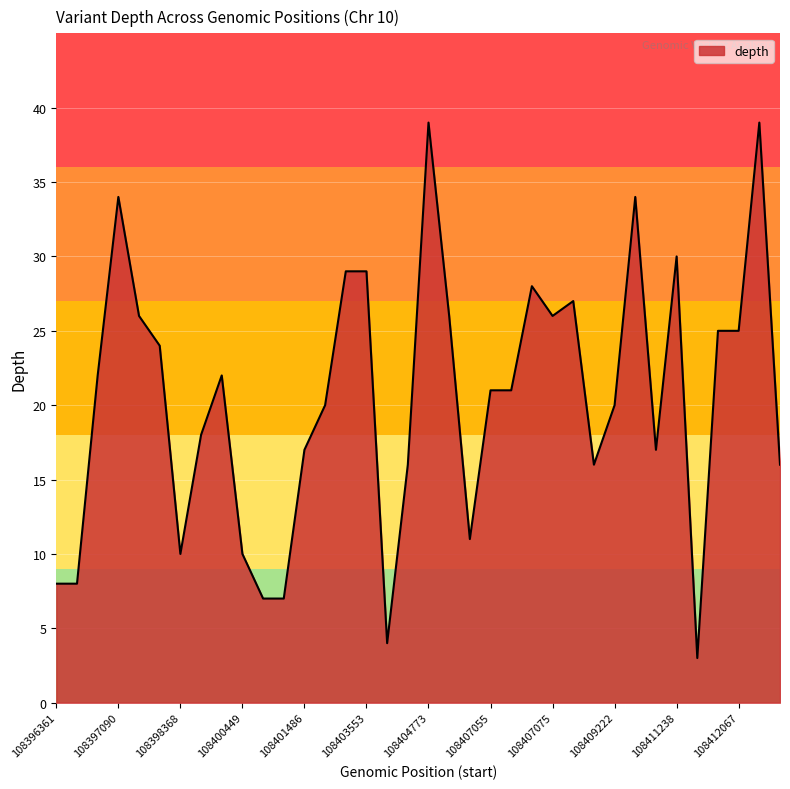

What is the difference between the maximum and minimum values?

36